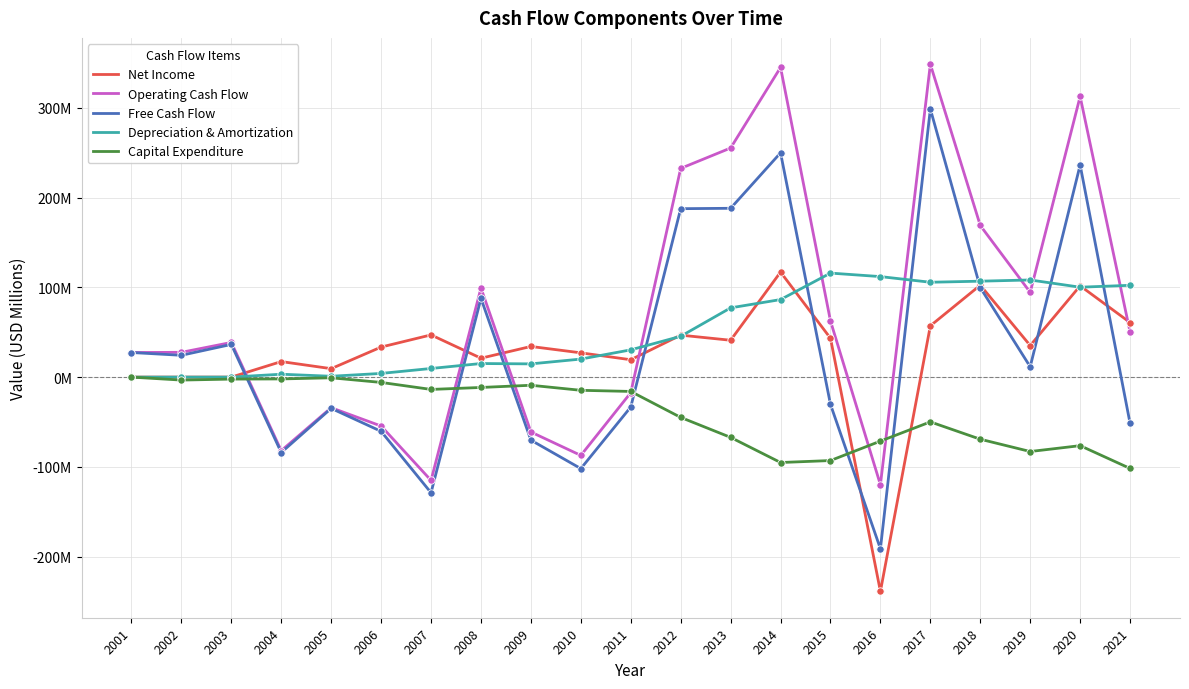

At which category is the sum across all series the highest?

2017